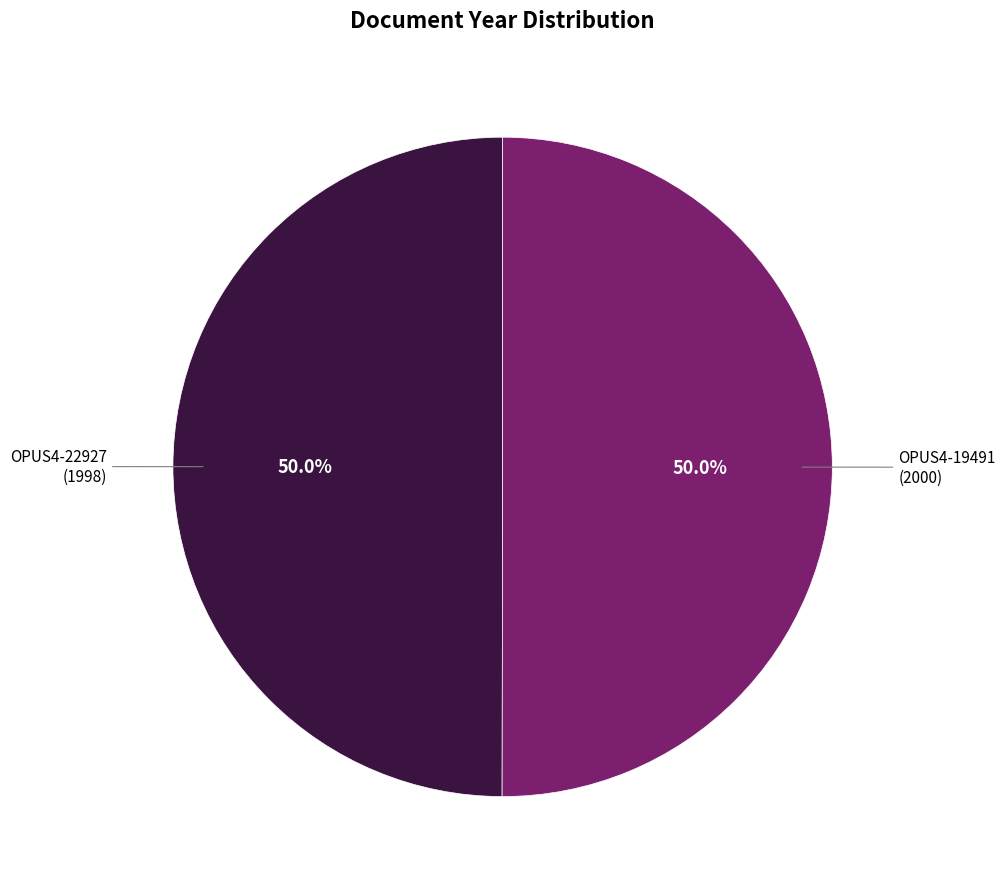

Which category has the biggest portion of the pie?

OPUS4-19491